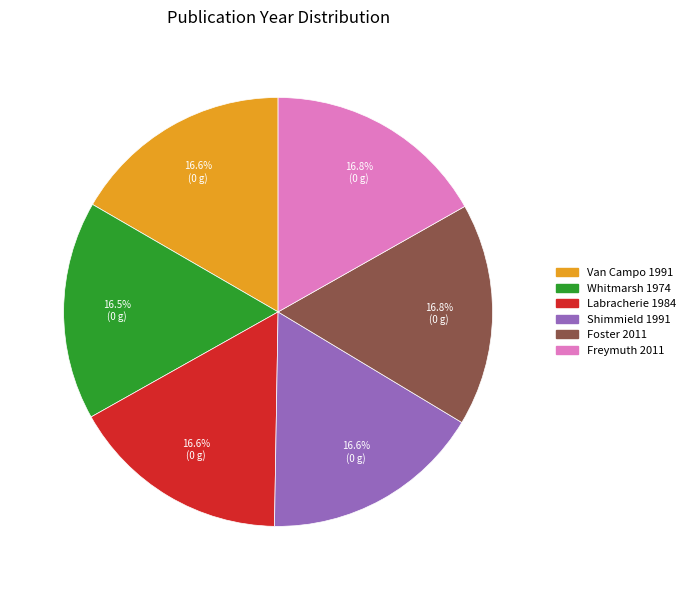

To the nearest percent, what is the average slice percentage?

17%